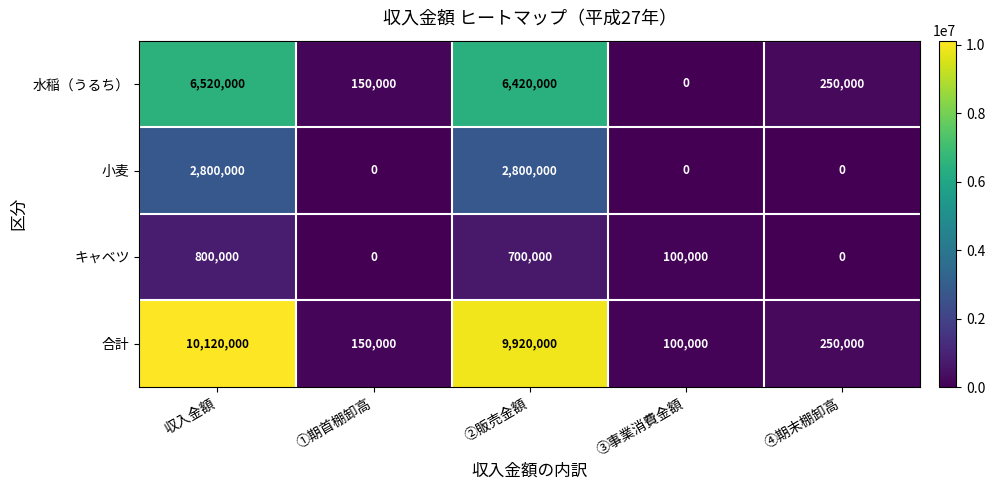

At 収入金額, list the series in order from smallest to largest.

キャベツ, 小麦, 水稲（うるち）, 合計